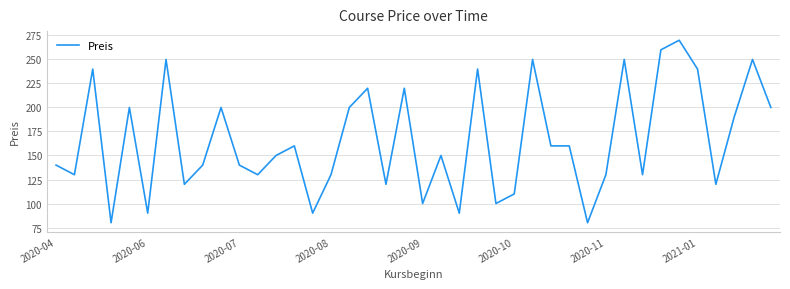

What is the maximum value shown in the chart?

270